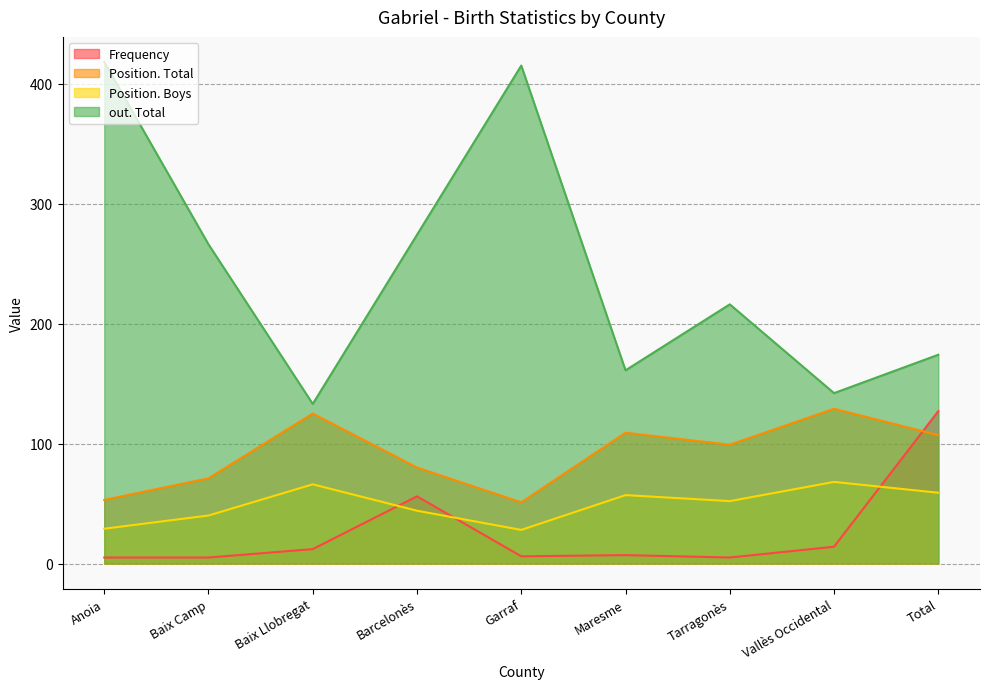

Which category has the lowest value across all series?

Anoia